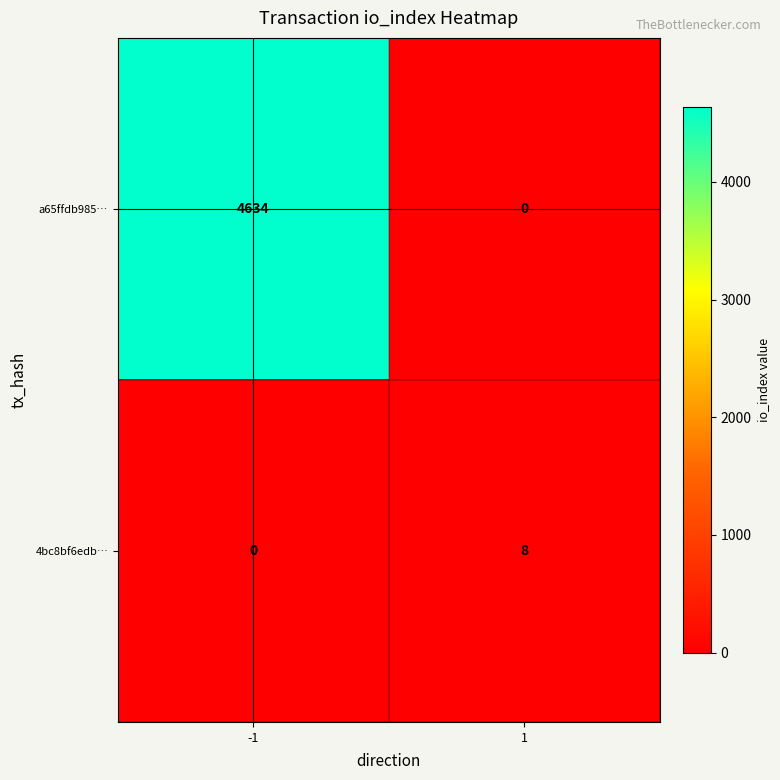

What is the maximum value shown in the chart?

4634